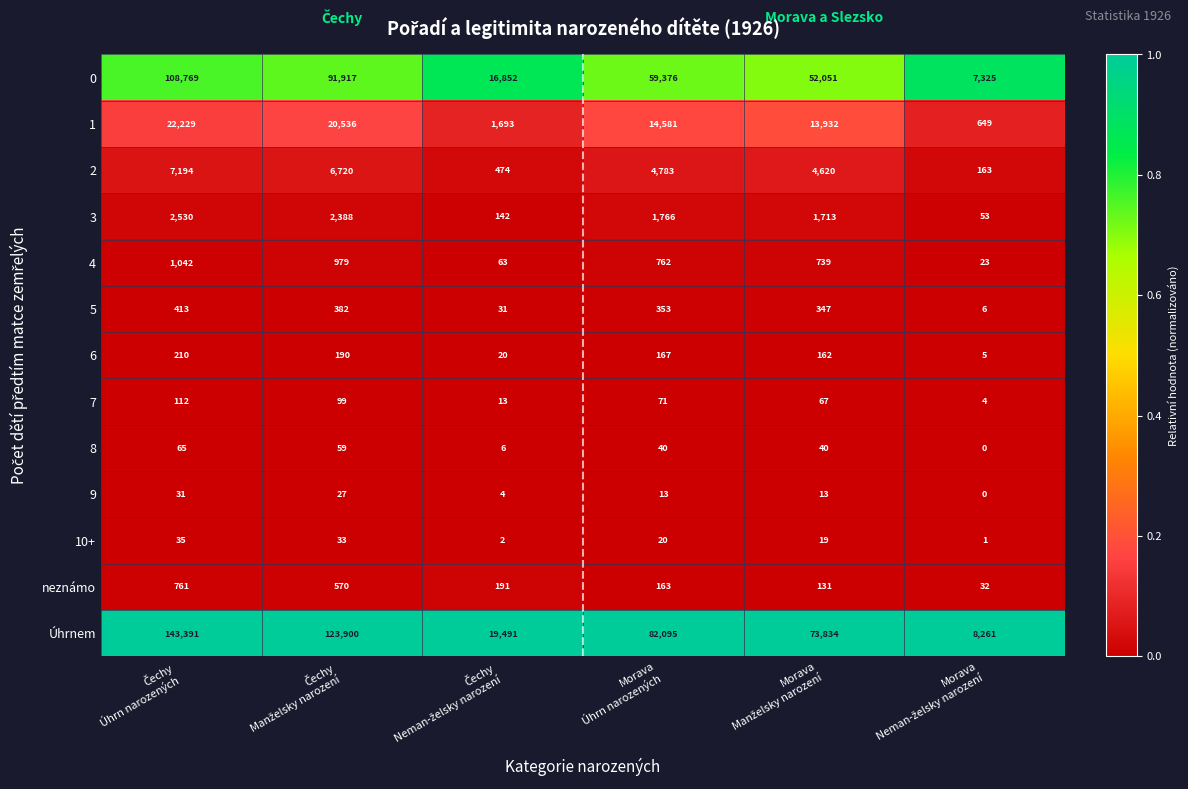

Count the 9 values in the range 4 to 27.

4